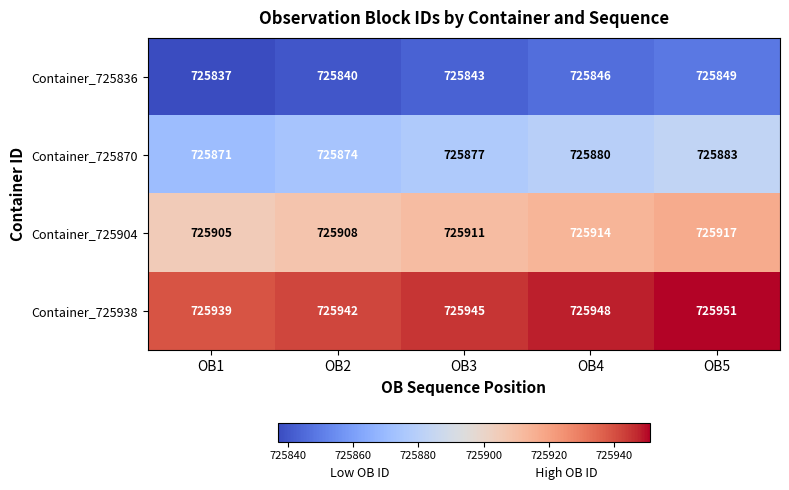

The value of Container_725904 at OB2 is 999928. True or false?

False